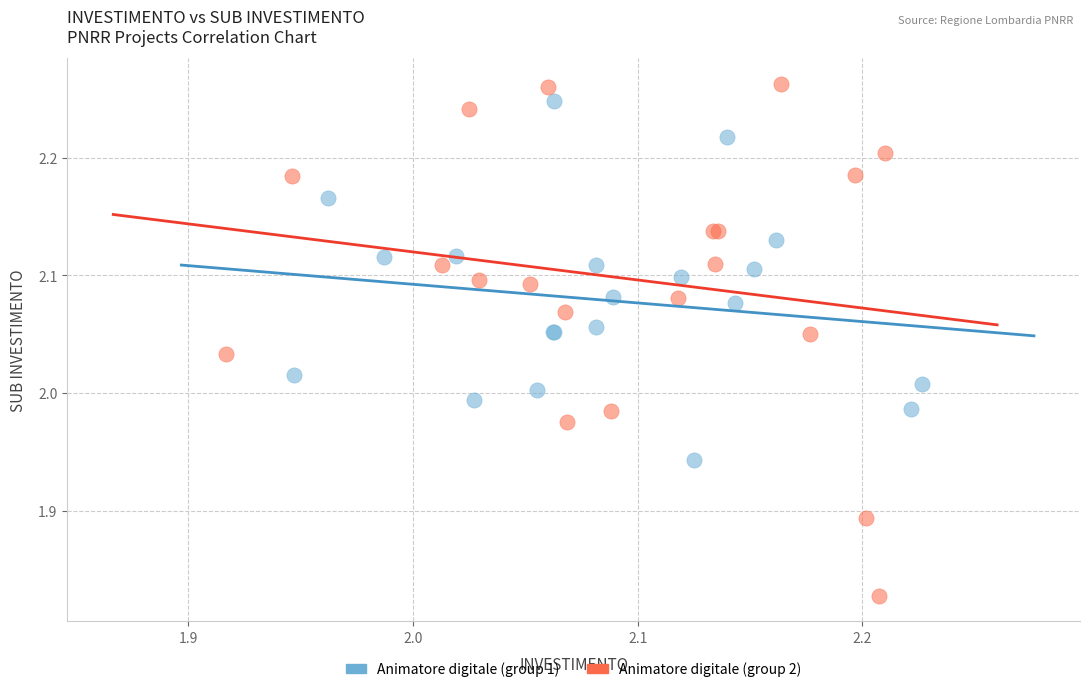

Which series has the largest Y range (max minus min)?

Animatore digitale (group 2)